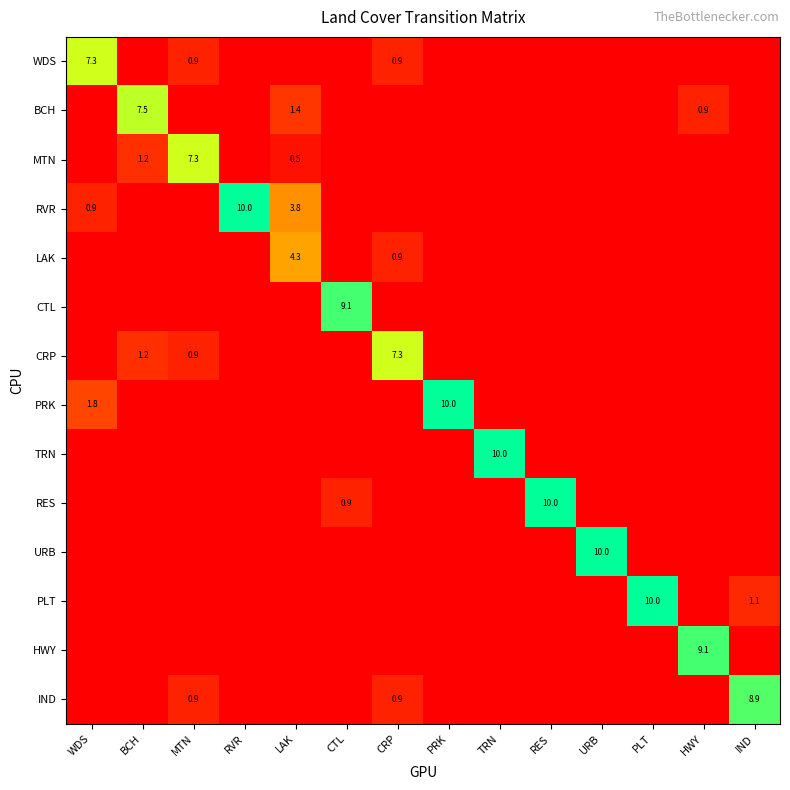

What is the sum of the BCH values at BCH and LAK?

8.9